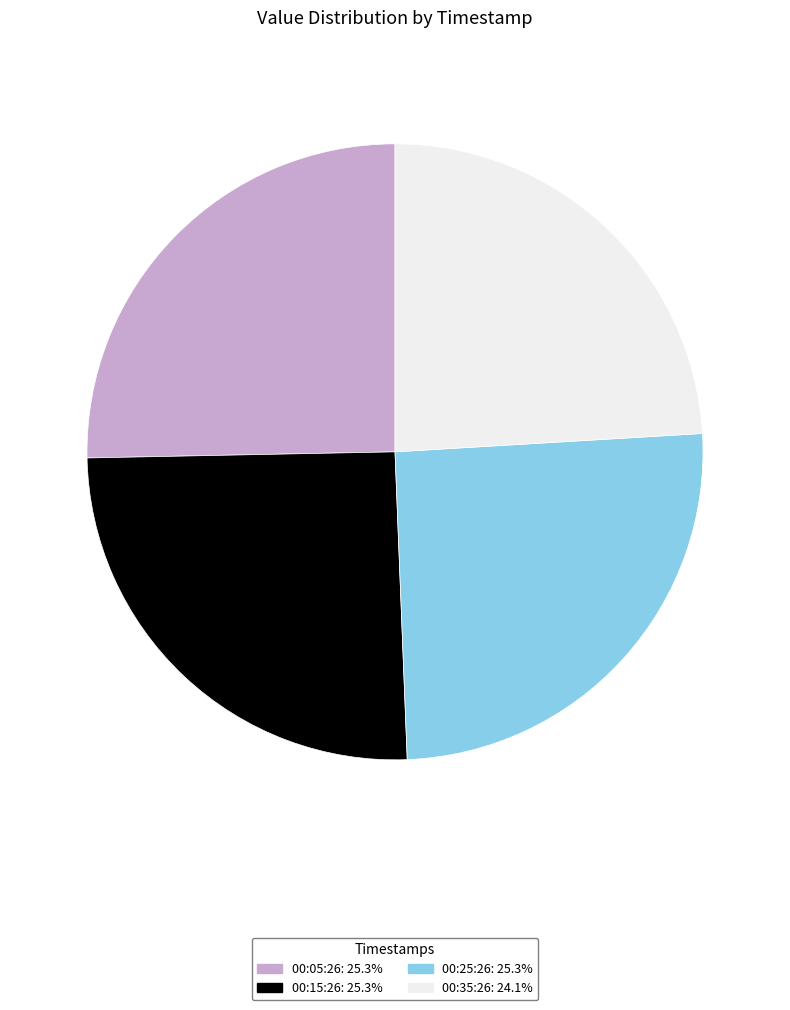

Is 00:15:26: 25.3% the majority of the pie?

No